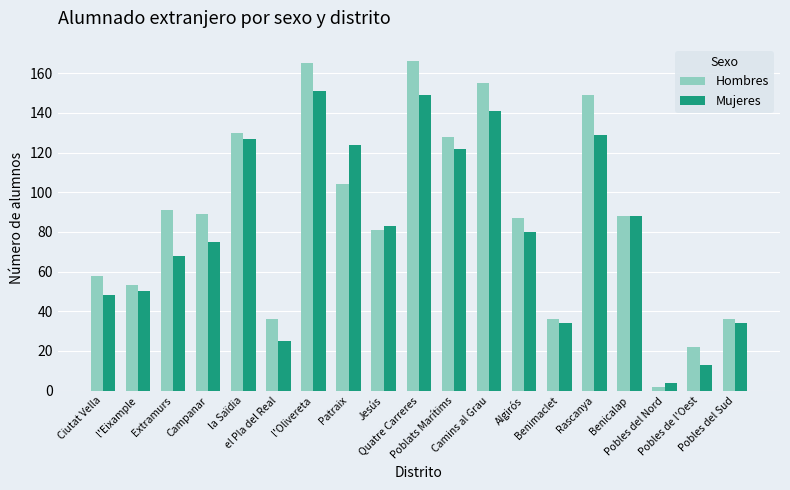

What is the label of the 19th bar from the left?

Pobles del Sud